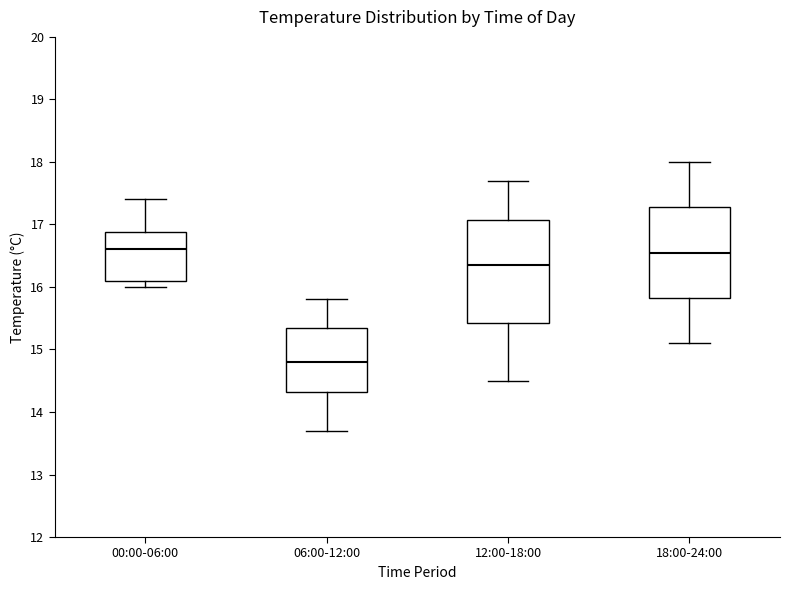

Reading left to right, read every box against the y-axis: the position of its median line, the range the box covers, and the ends of its whiskers. The values are not printed on the chart, so give them approximately, as read against the axis.

00:00-06:00: median 16.6, box 16.1 to 16.9, whiskers 16.0 to 17.4
06:00-12:00: median 14.8, box 14.3 to 15.4, whiskers 13.7 to 15.8
12:00-18:00: median 16.4, box 15.4 to 17.1, whiskers 14.5 to 17.7
18:00-24:00: median 16.6, box 15.8 to 17.3, whiskers 15.1 to 18.0